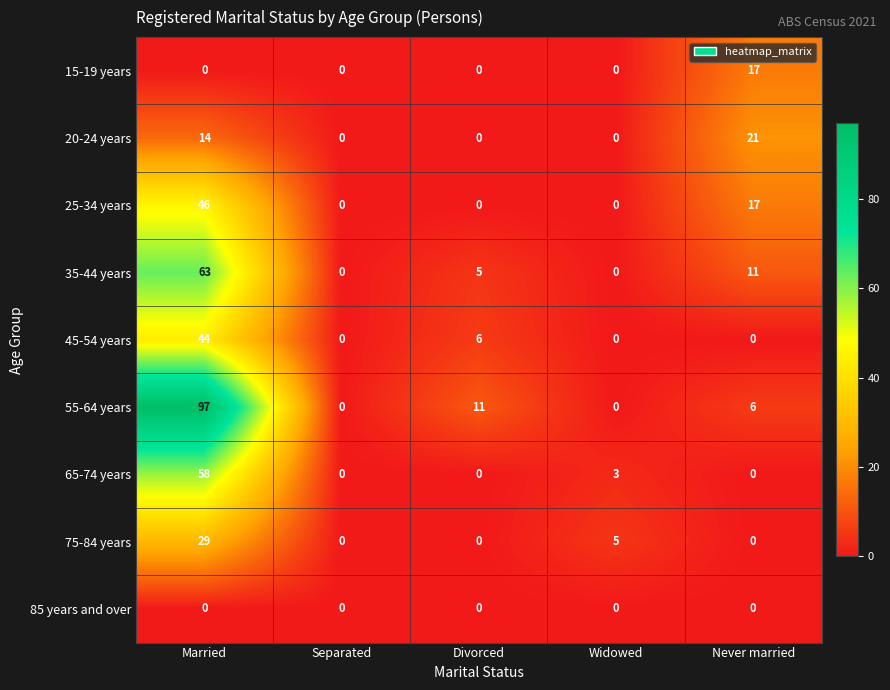

What is the greatest value displayed?

97